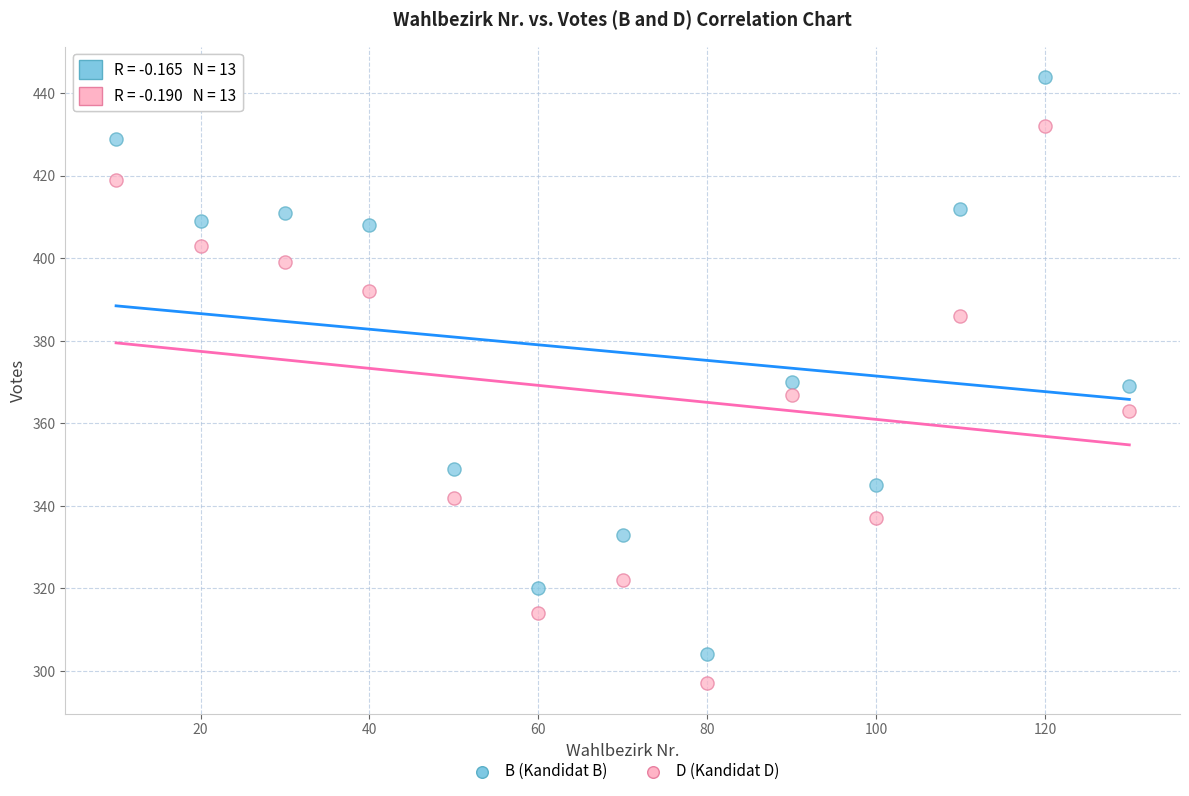

Across all data points, what is the range of Y values (max minus min)?

147